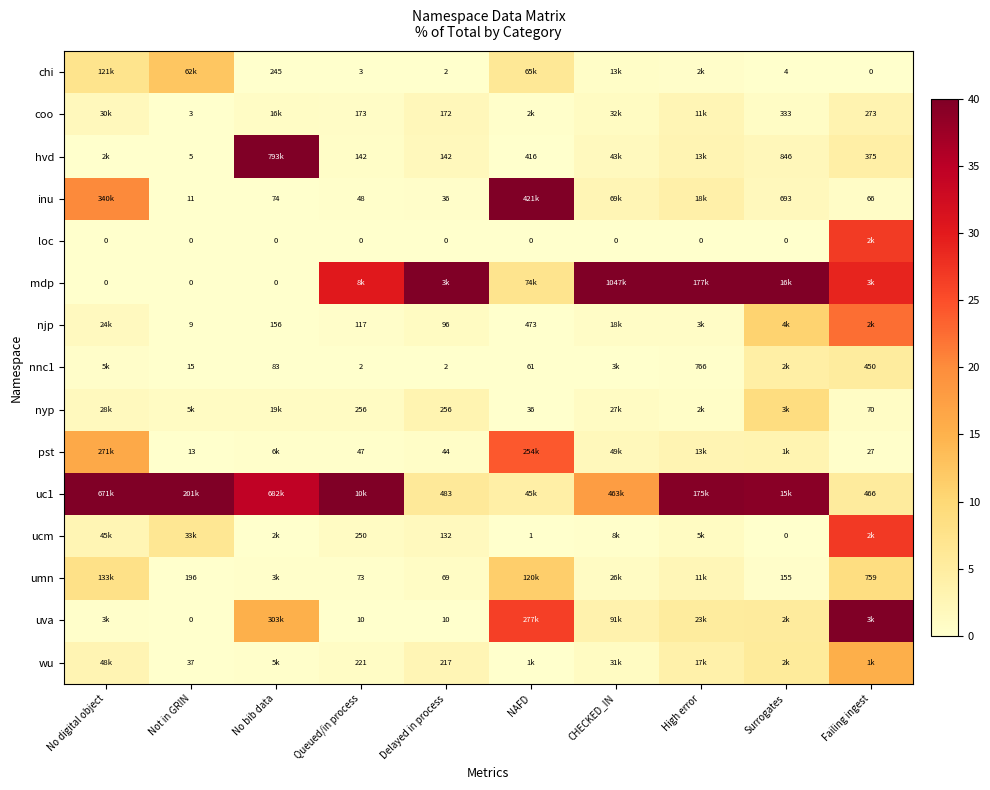

Is the value of pst at Not in GRIN greater than the value of uva at Not in GRIN?

Yes